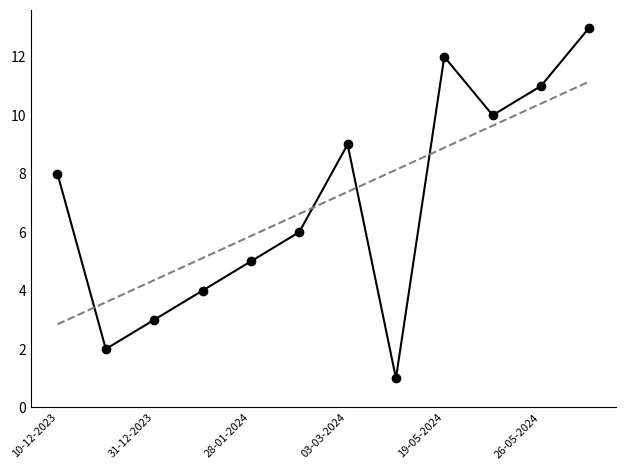

The chart shows a value of 1 at 10-03-2024. True or false?

False